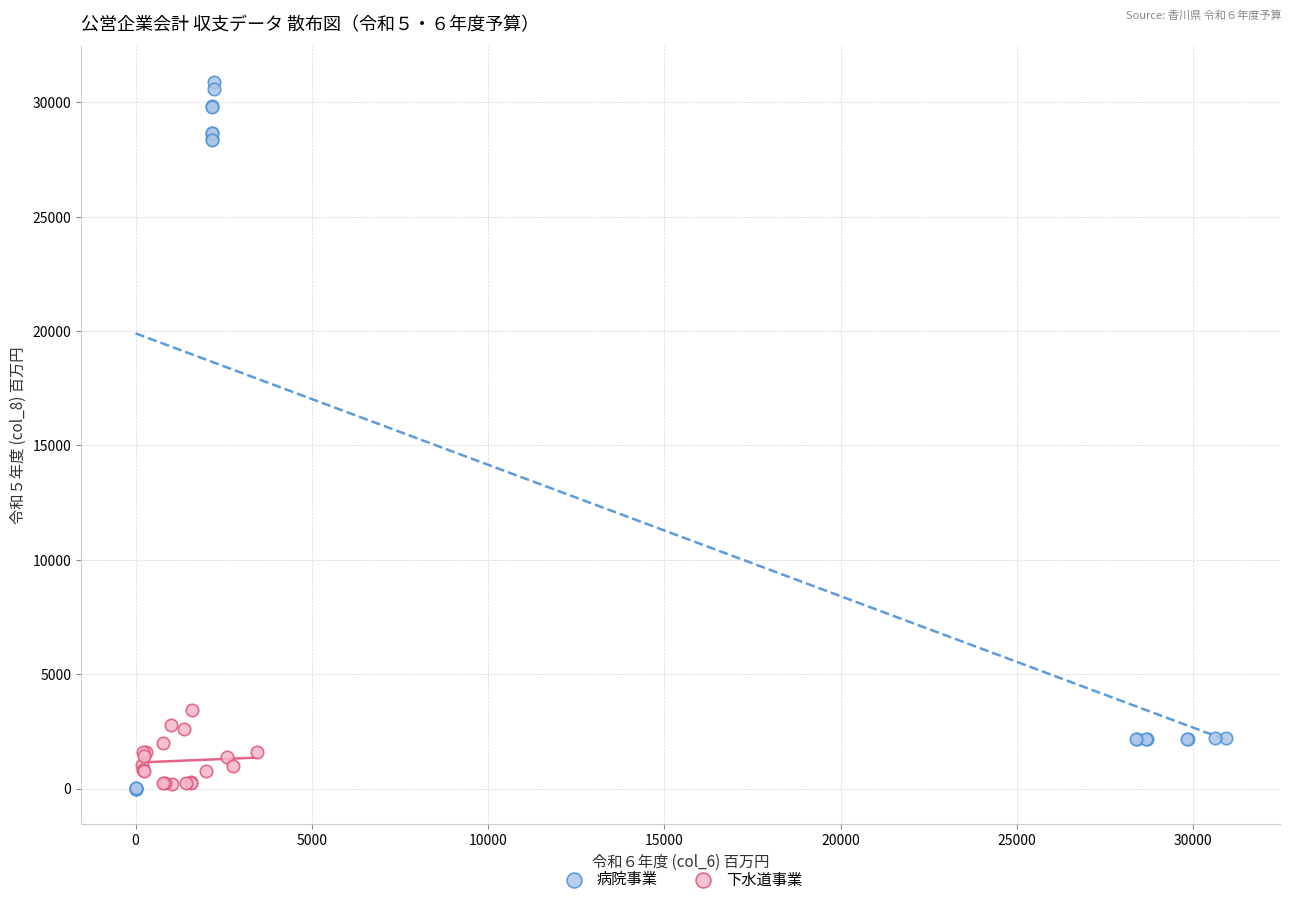

Which series reaches the maximum Y coordinate?

病院事業